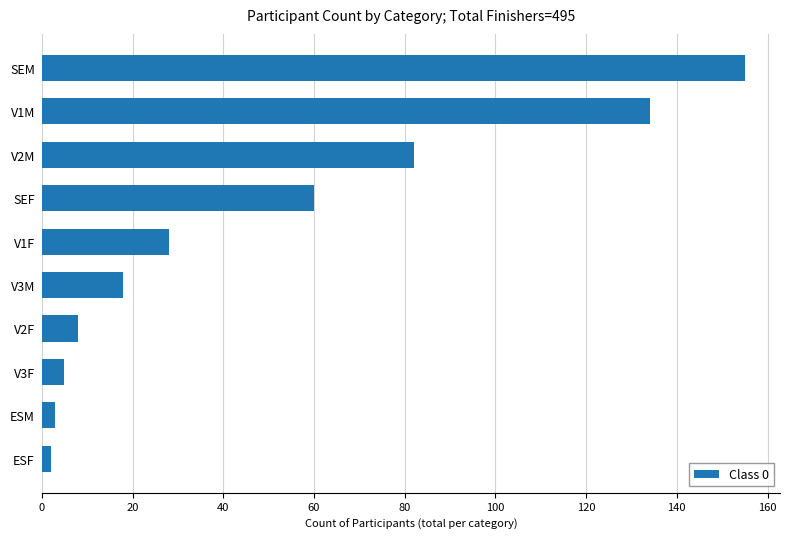

Reading bottom to top, list all the values displayed in this chart.

ESF=2	ESM=3	V3F=5	V2F=8	V3M=18	V1F=28	SEF=60	V2M=82	V1M=134	SEM=155